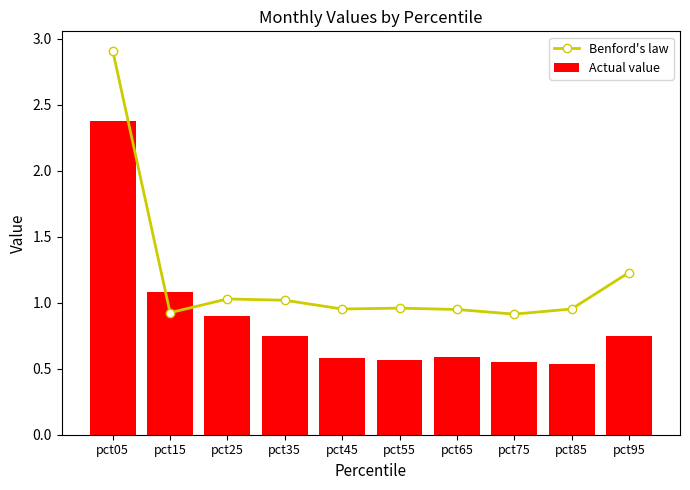

Rank the series at pct25 from highest to lowest value.

Benford's law, Actual value